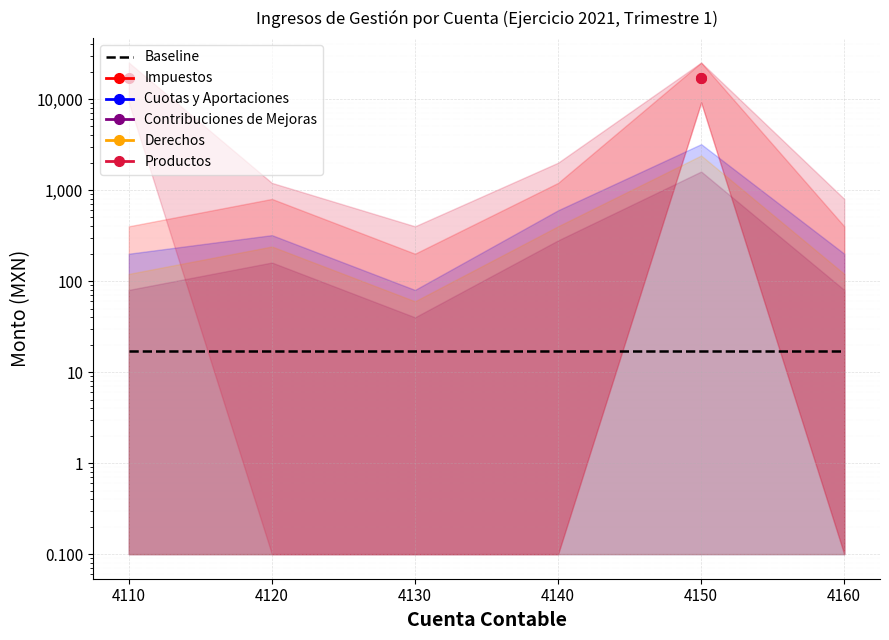

What are all the series names shown in the legend?

Baseline, Impuestos, Cuotas y Aportaciones, Contribuciones de Mejoras, Derechos, Productos